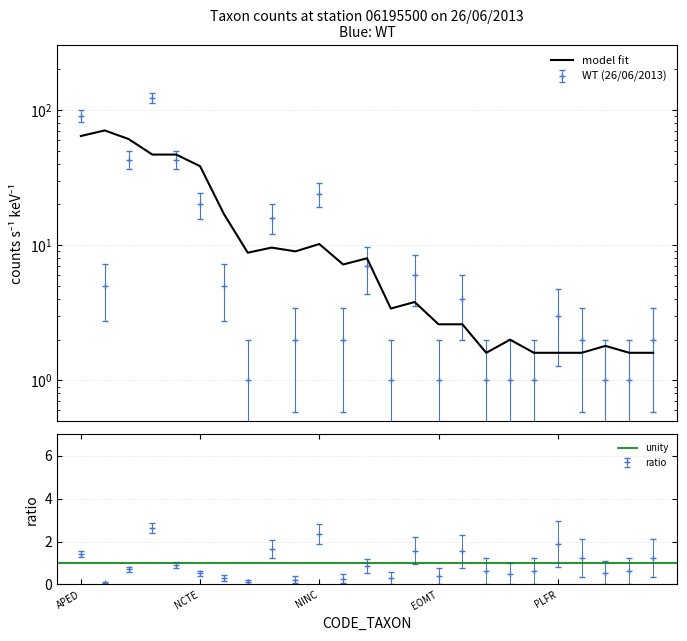

What is the average value?

16